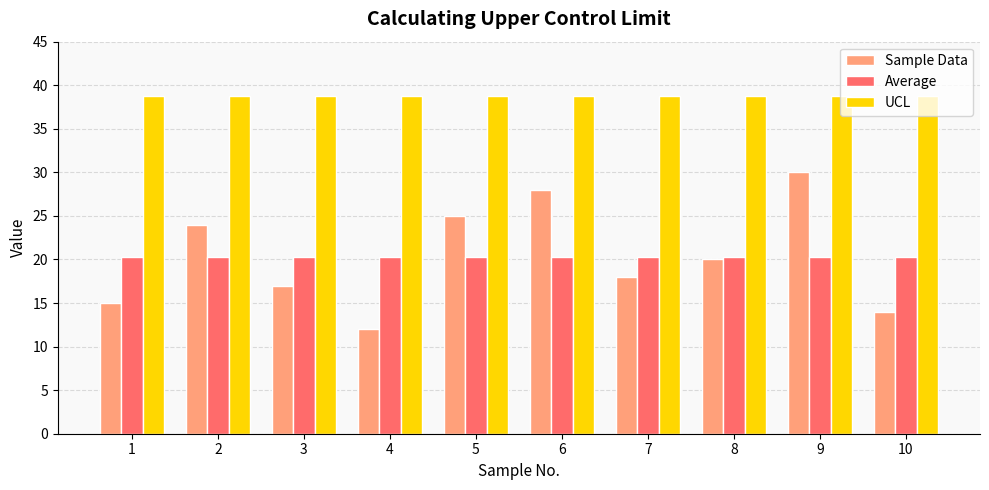

Reading left to right, what are all the values shown in this chart?

Sample Data: 15.0	24.0	17.0	12.0	25.0	28.0	18.0	20.0	30.0	14.0
Average: 20.3	20.3	20.3	20.3	20.3	20.3	20.3	20.3	20.3	20.3
UCL: 38.8	38.8	38.8	38.8	38.8	38.8	38.8	38.8	38.8	38.8